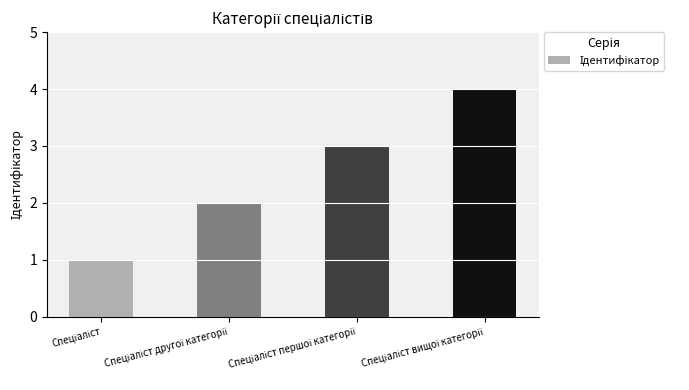

What is the difference between the maximum and minimum values?

3